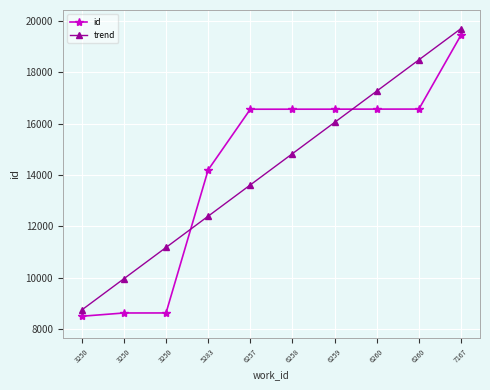

Does the chart display data point markers on the line(s)?

Yes